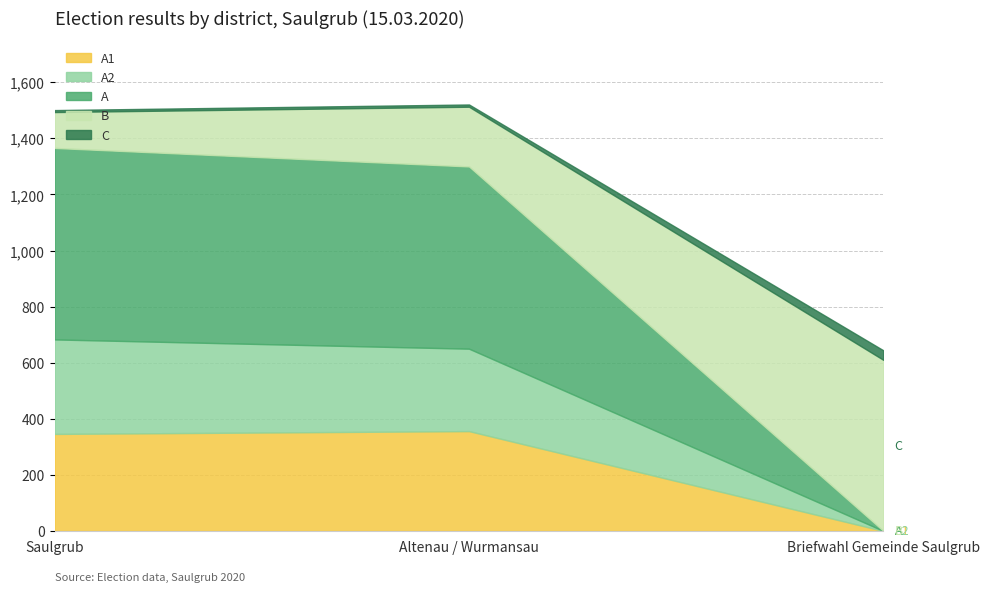

What is the greatest value displayed?

683